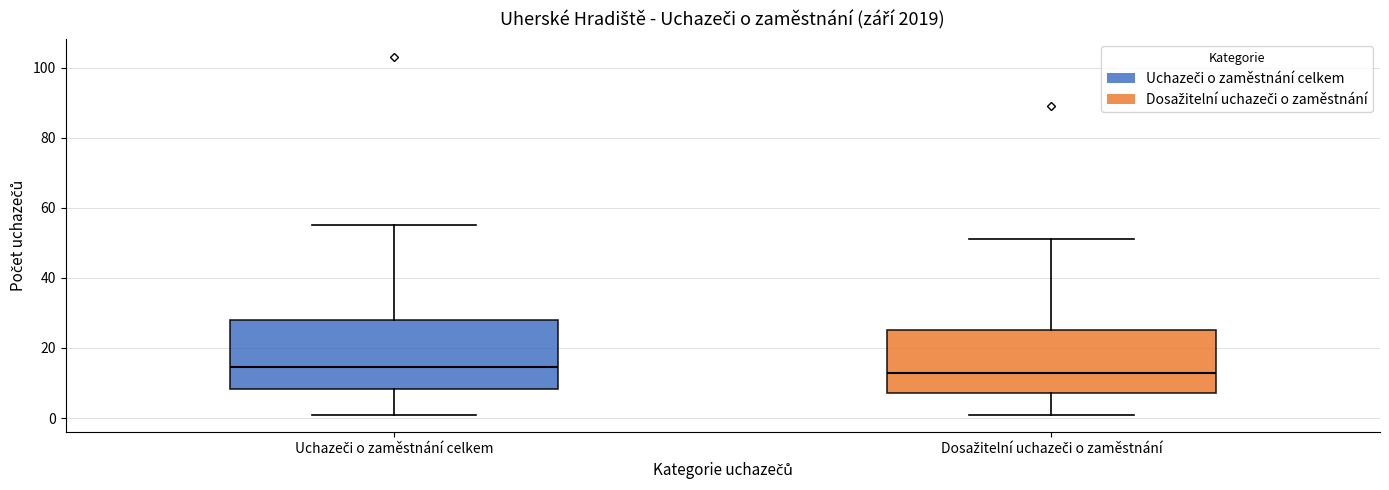

Where does the median line of the box for Dosažitelní uchazeči o zaměstnání sit on the y-axis? The values are not printed on the chart, so give them approximately, as read against the axis.

14